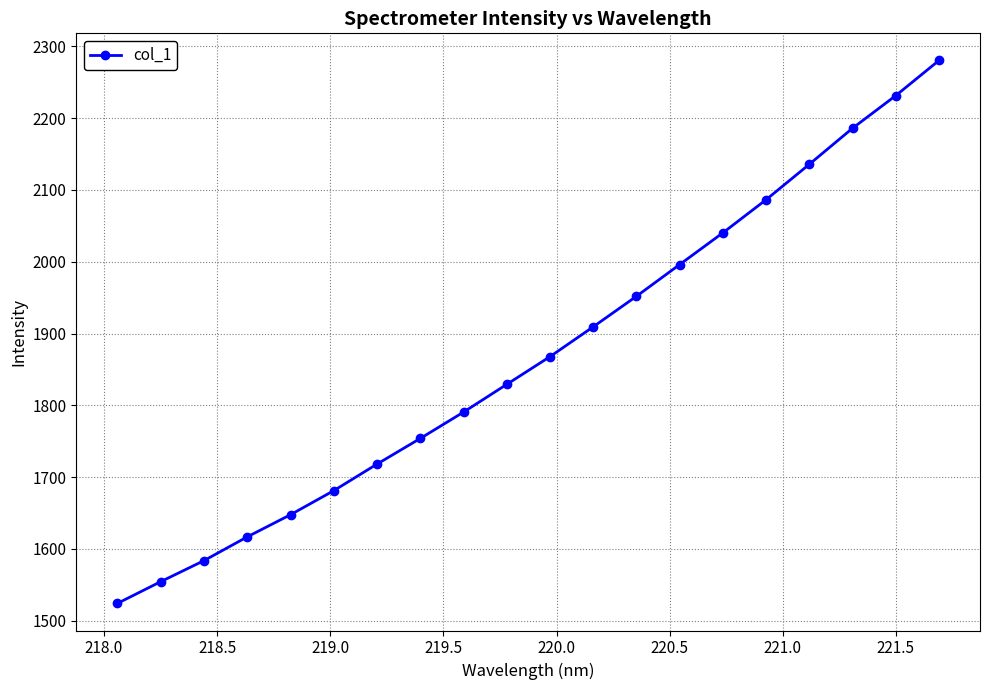

What is the difference between the second highest and minimum values?

707.2